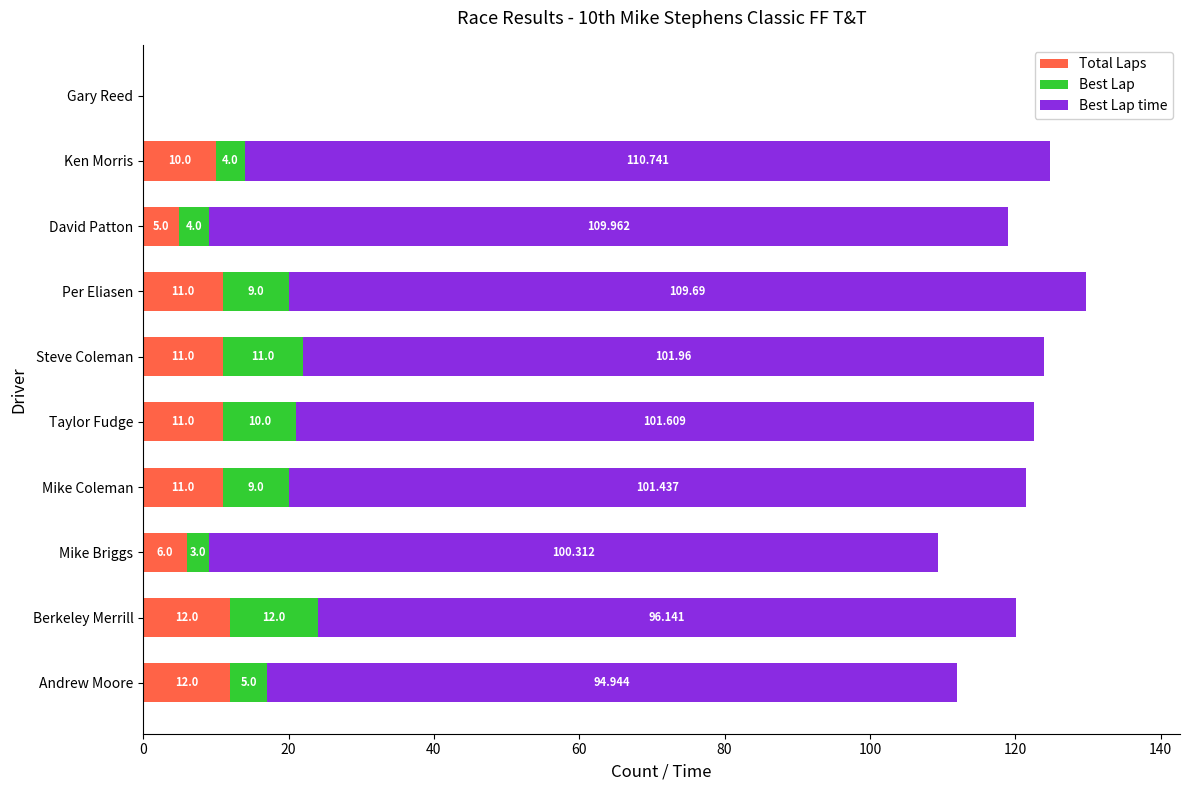

At which category is the sum across all series the highest?

Per Eliasen